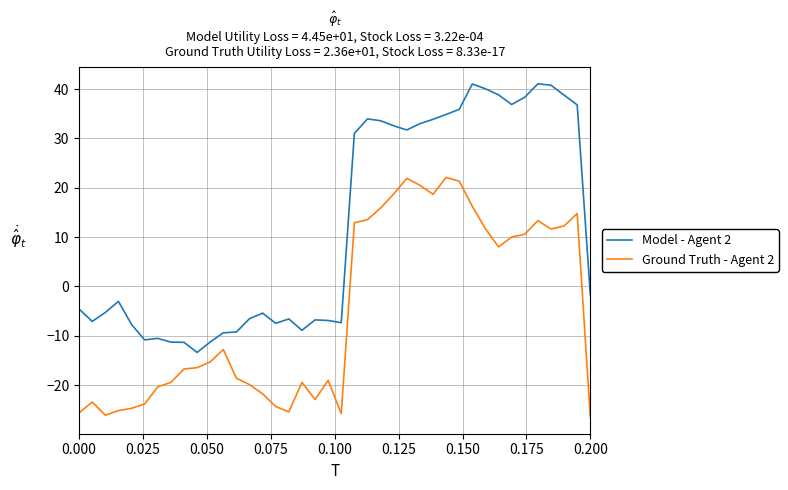

What is the difference between the maximum and minimum values in the Model - Agent 2 series?

54.4